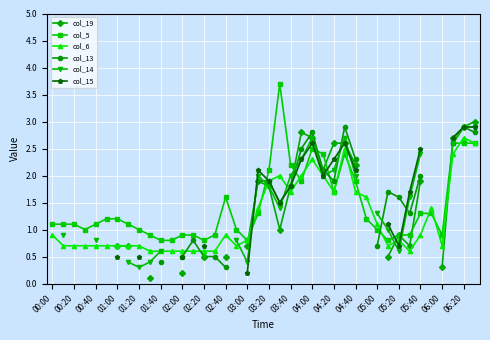

Does the chart display data point markers on the line(s)?

Yes